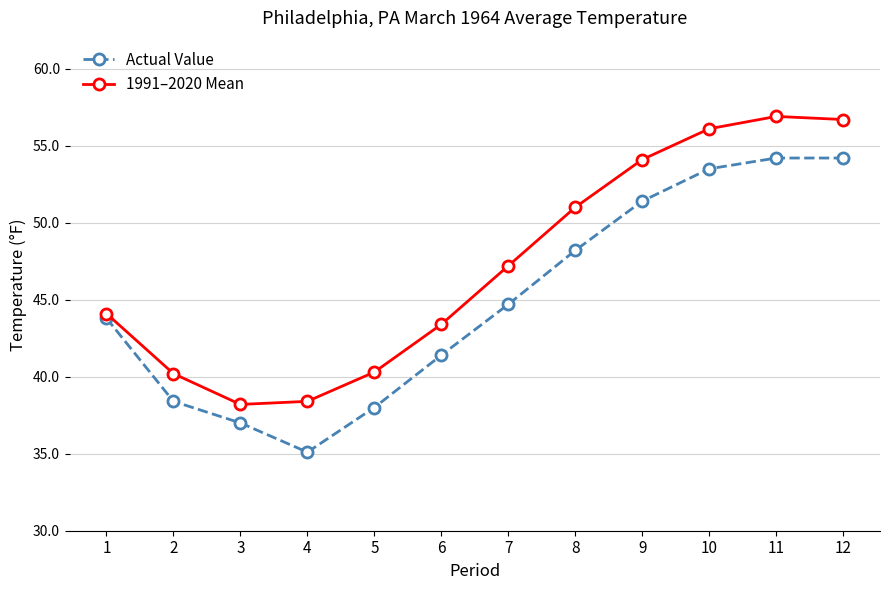

At which label does 1991–2020 Mean first exceed 47?

7